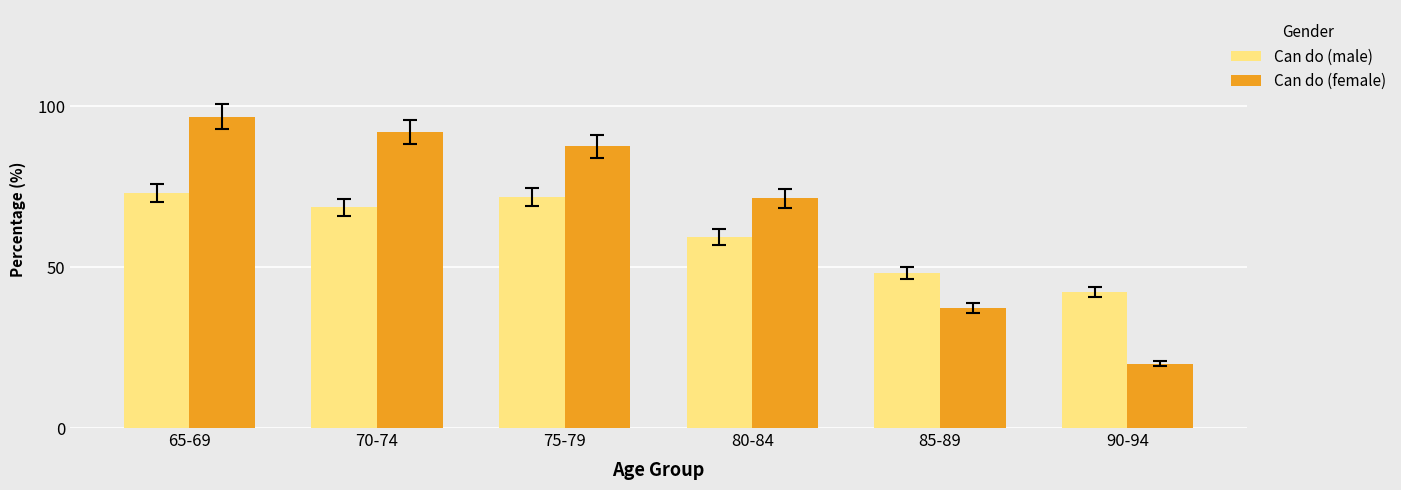

What is the difference between the highest and lowest values at 70-74?

23.5